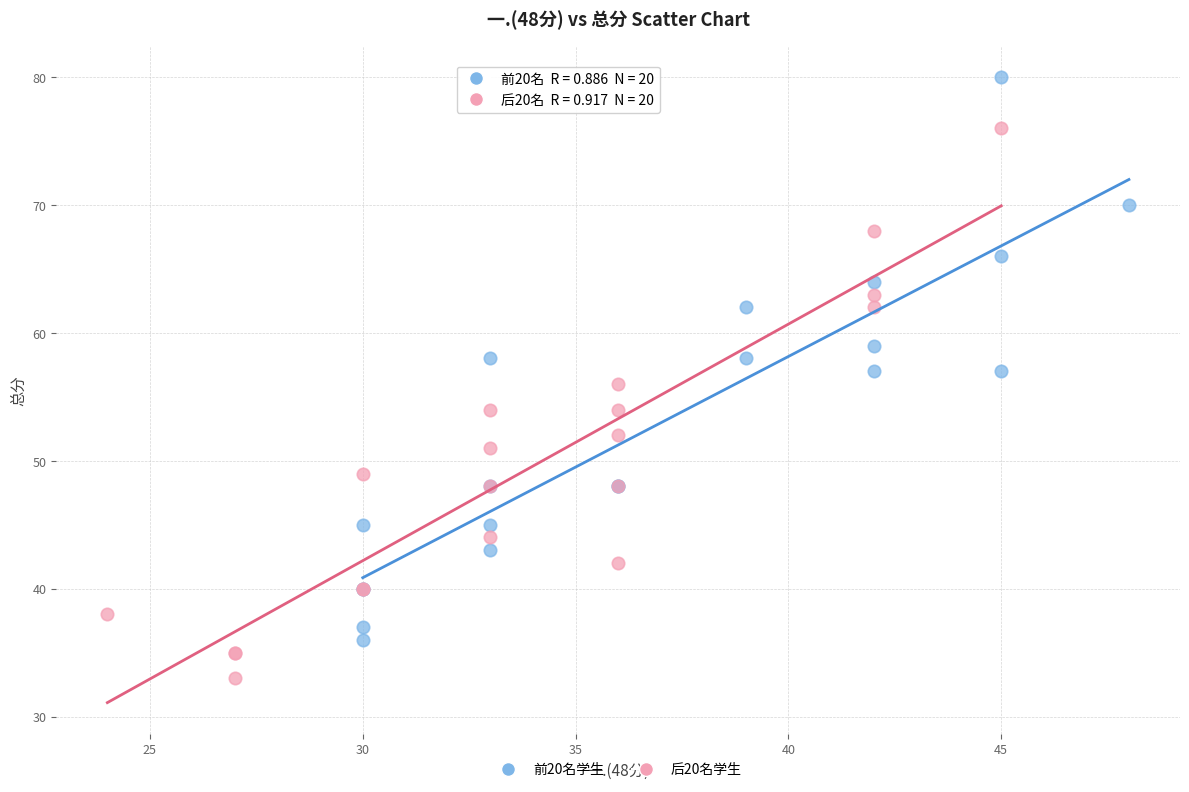

Which series reaches the minimum Y coordinate?

后20名学生